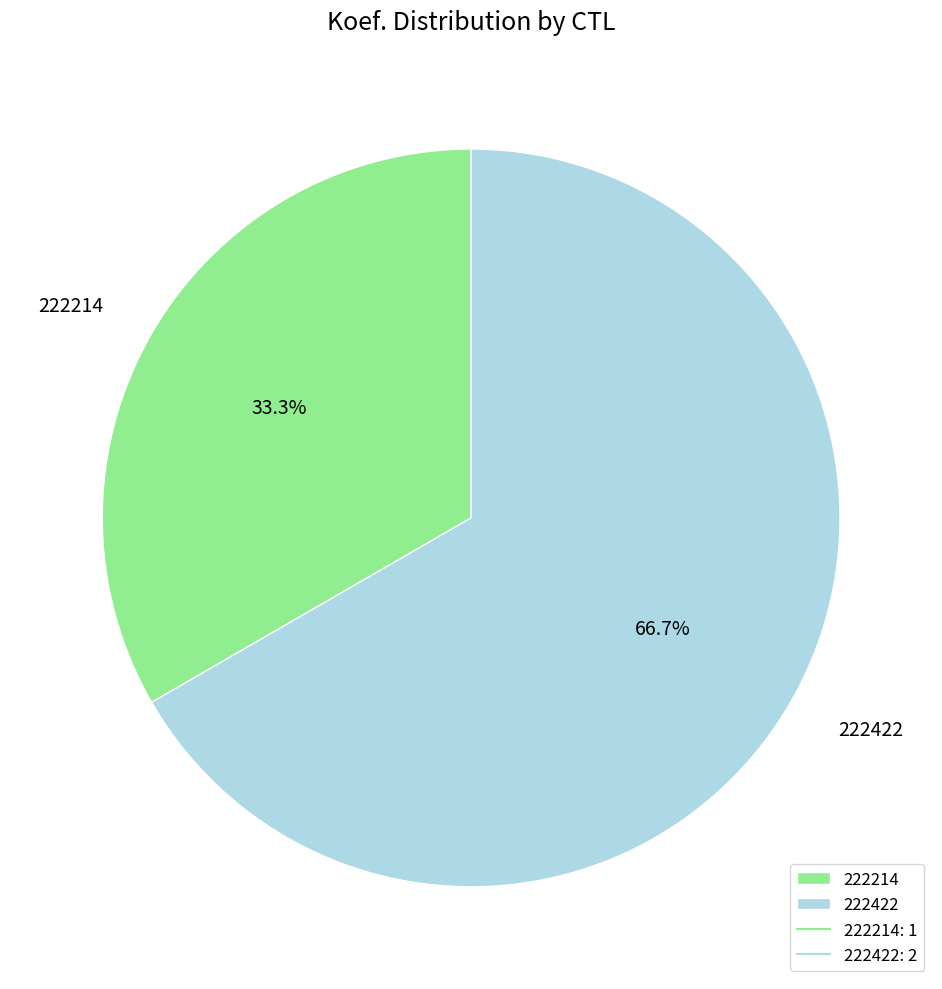

Which slice represents more than half of the pie?

222422